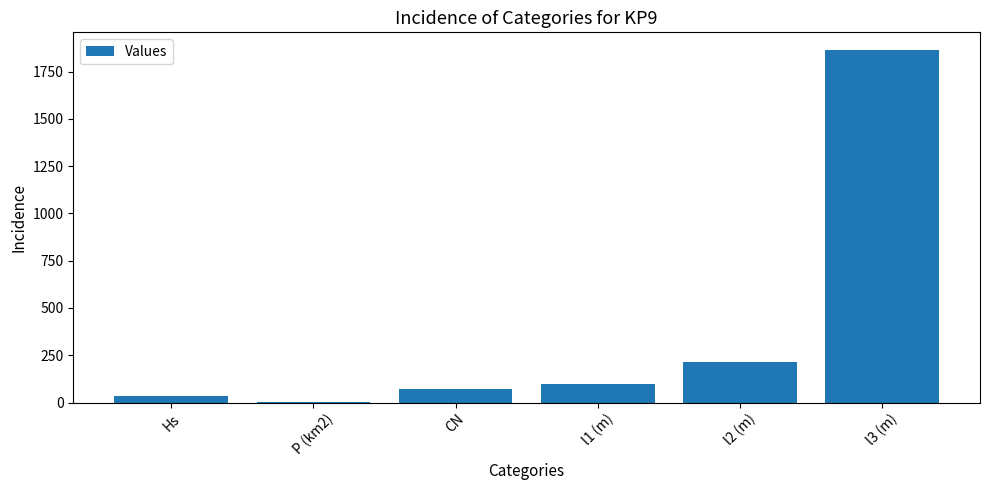

The chart shows a value of 381.7 at l2 (m). True or false?

False